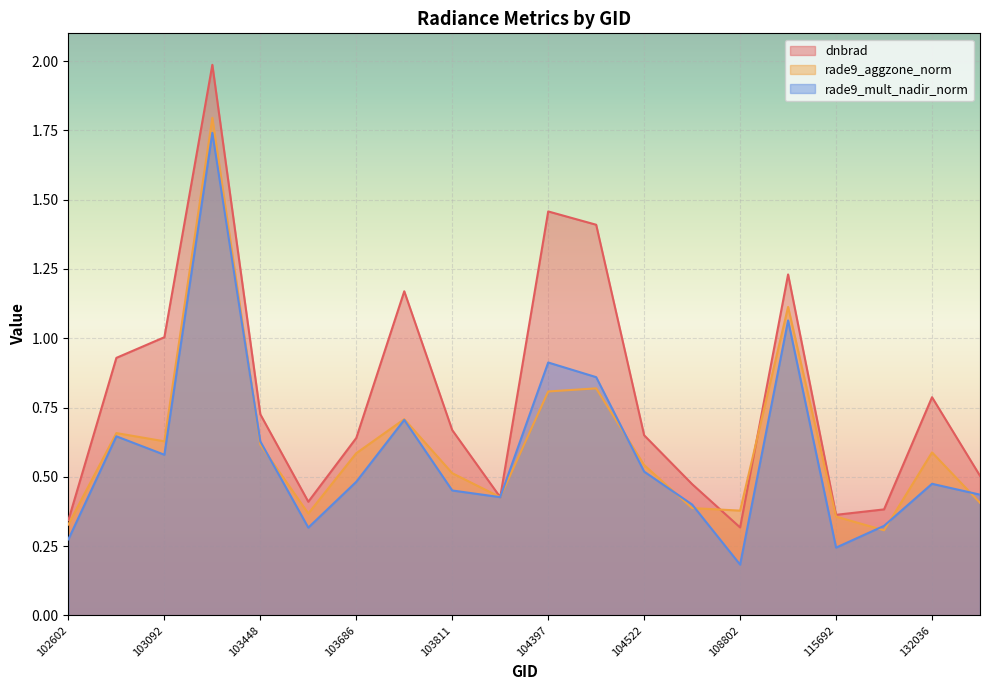

Where is rade9_mult_nadir_norm nearest to the value 0?

108802